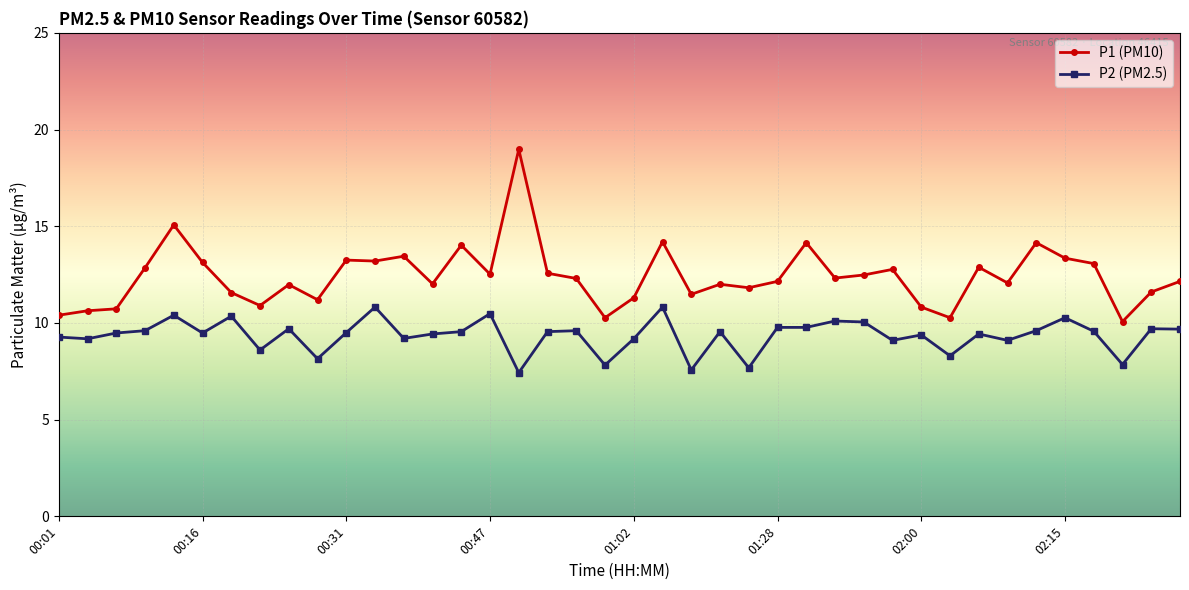

List the series in order of their overall mean, lowest first.

P2 (PM2.5), P1 (PM10)